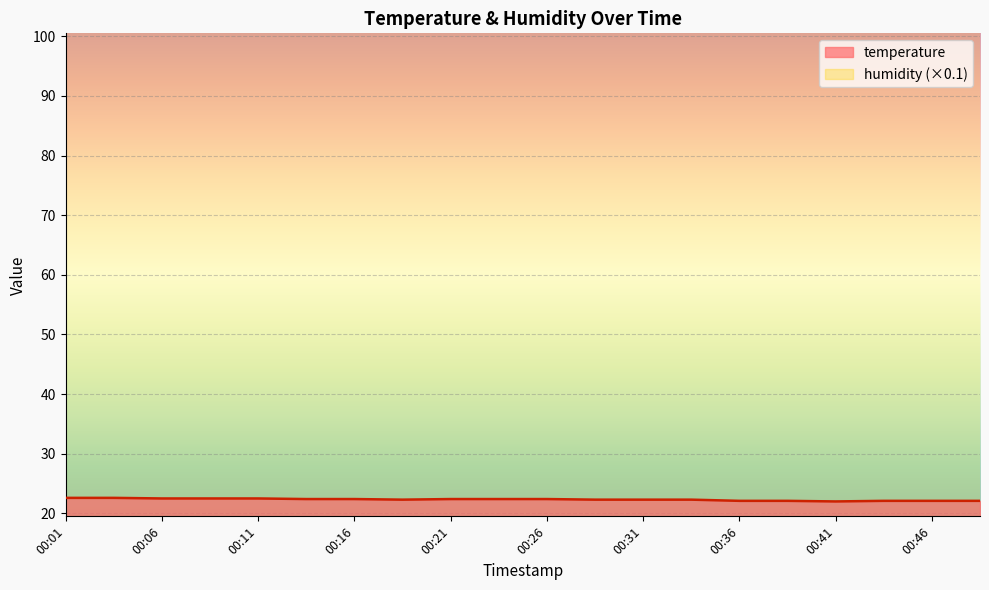

What is the difference between the maximum and second lowest values?

0.5